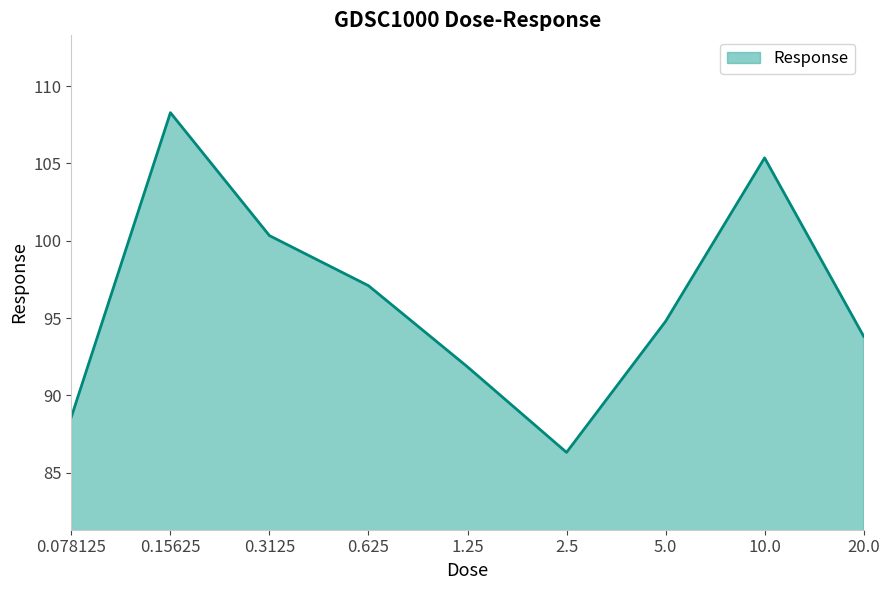

Does the chart have visible grid lines?

No